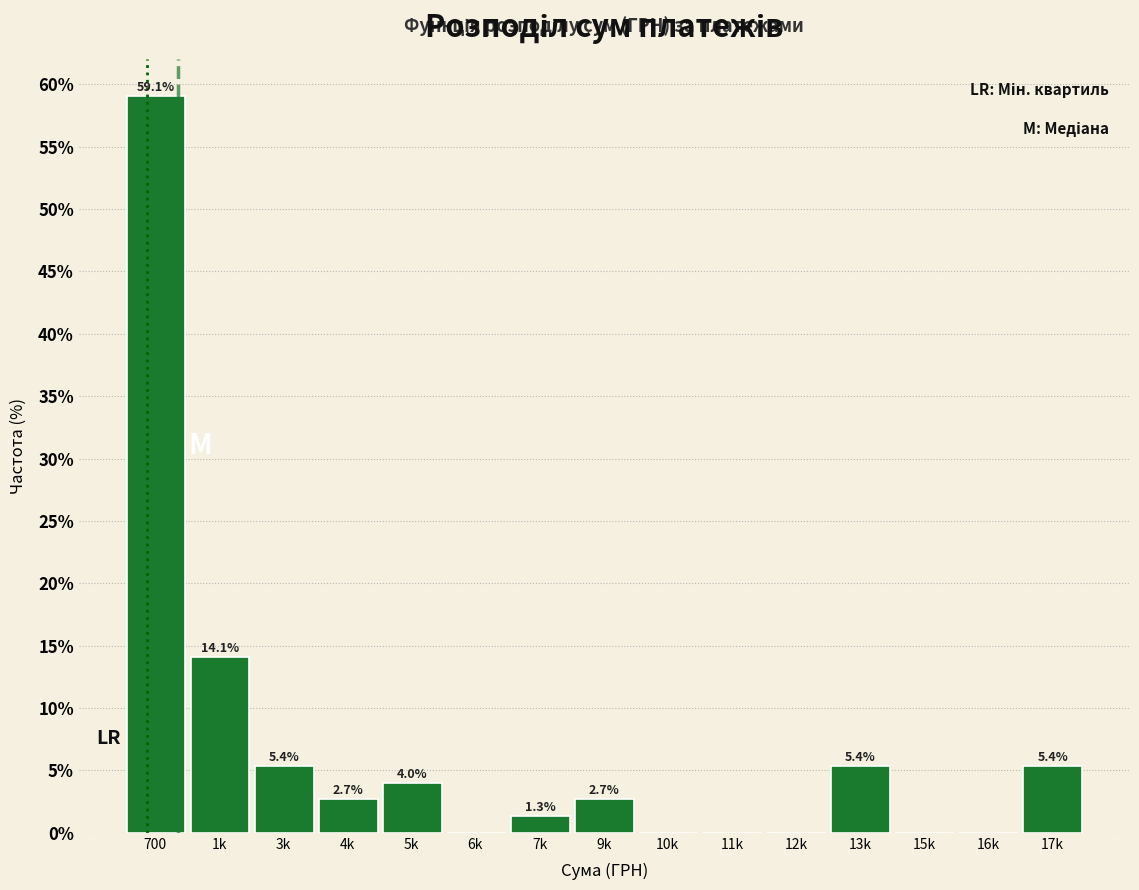

Reading left to right, transcribe all the data shown in this chart.

700=59.1	1k=14.1	3k=5.4	4k=2.7	5k=4.0	6k=0.0	7k=1.3	9k=2.7	10k=0.0	11k=0.0	12k=0.0	13k=5.4	15k=0.0	16k=0.0	17k=5.4